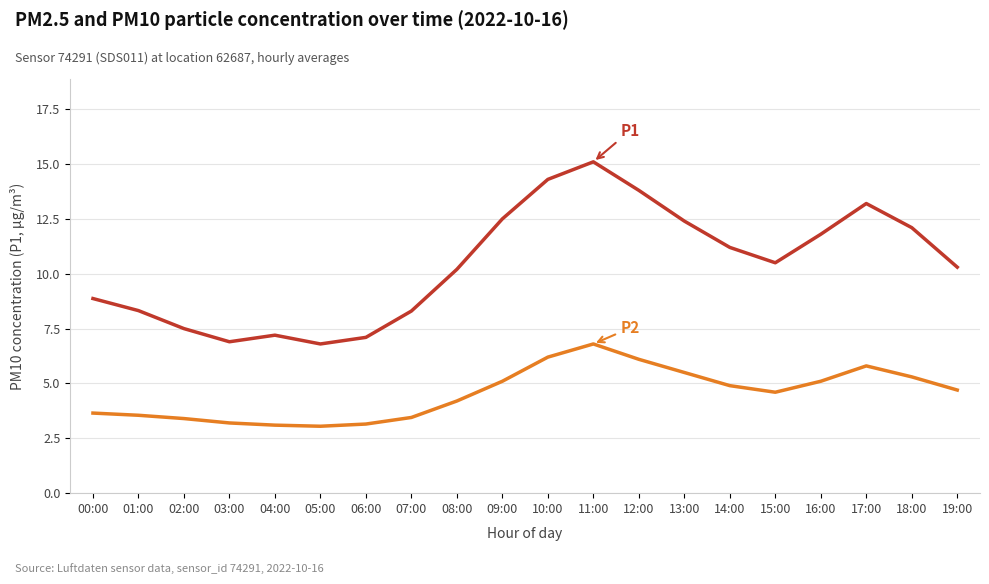

What is the spread (max minus min) of values at 14:00?

6.3